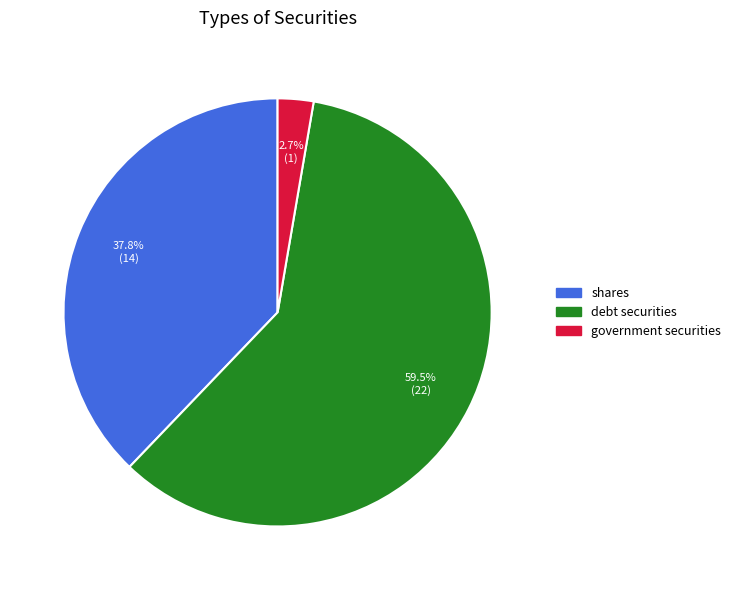

Between government securities and shares, which is larger?

shares